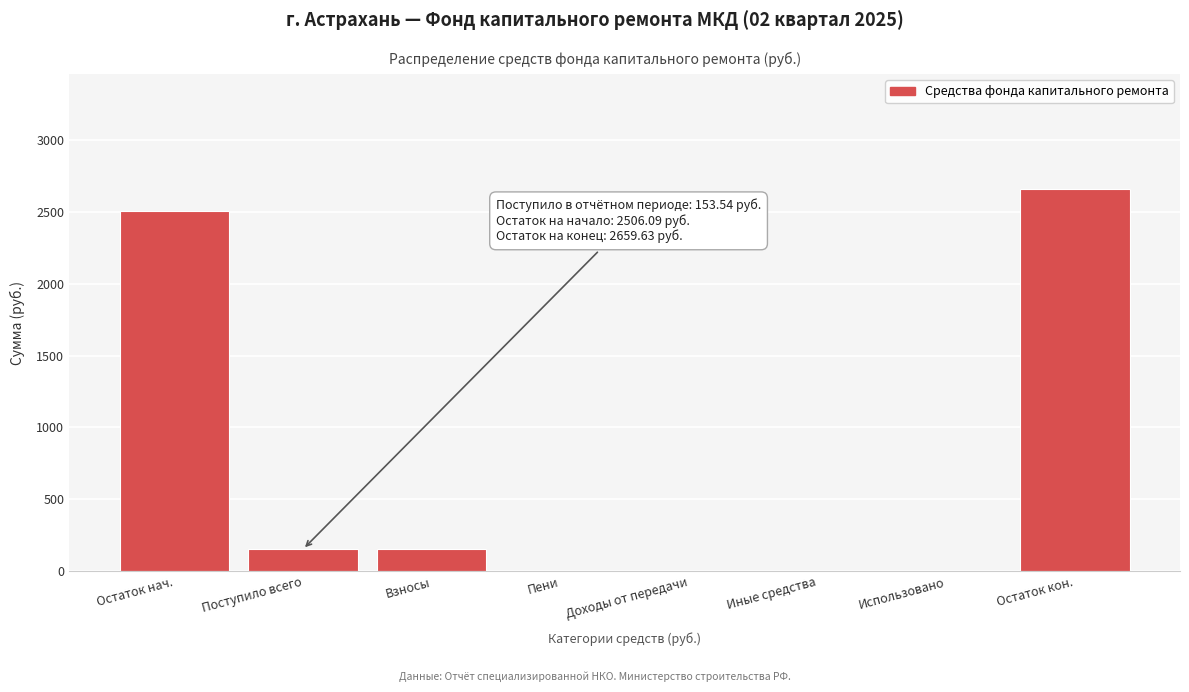

The chart shows a value of 775.7 at Остаток кон.. True or false?

False